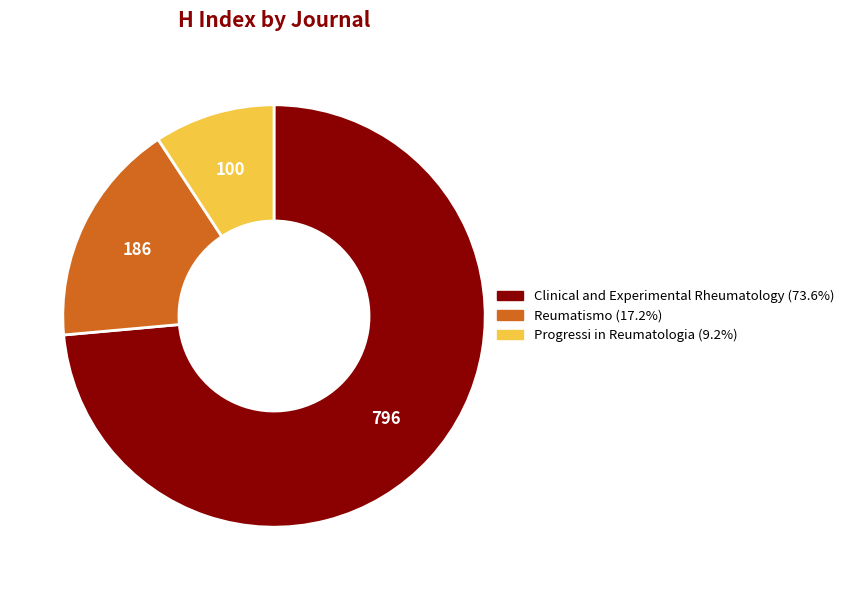

How many segments does this pie chart have?

3